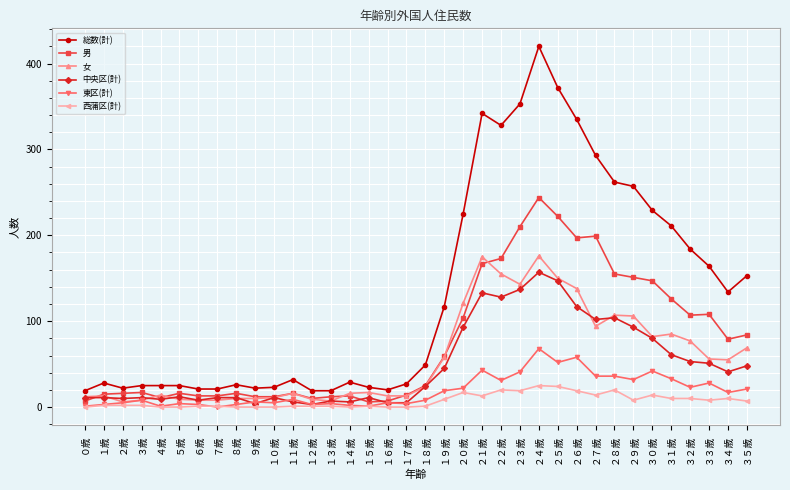

Is the value of 総数(計) at ３歳 greater than the value of 東区(計) at １８歳?

Yes